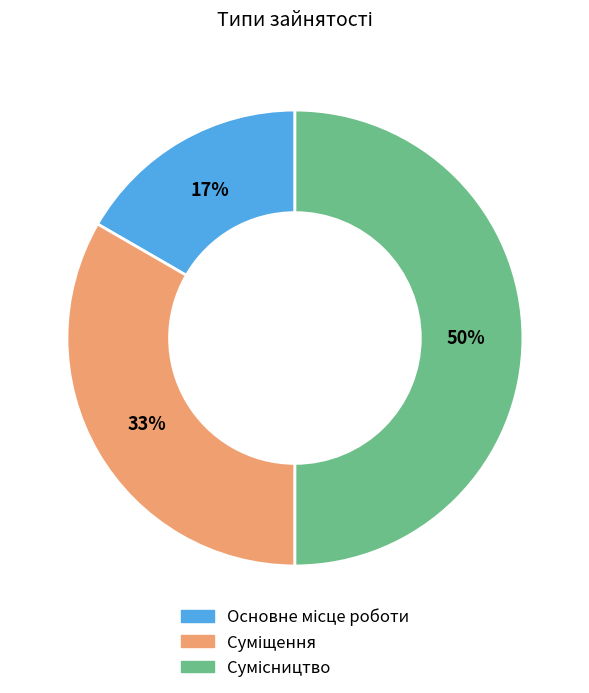

To the nearest percent, what is the average slice percentage?

33%